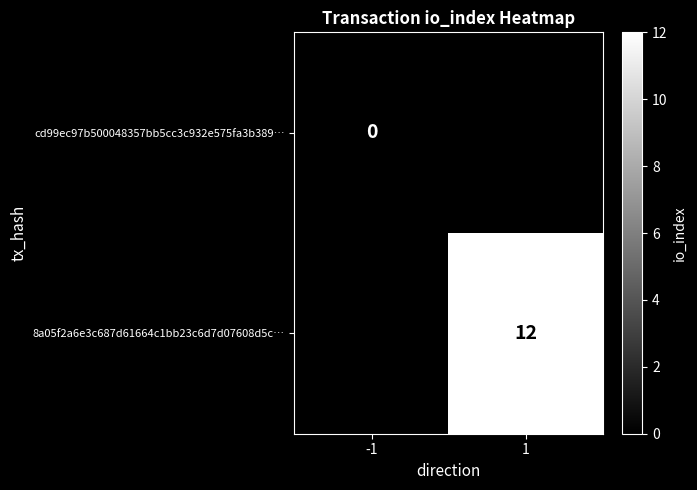

At which category is the sum across all series the highest?

1